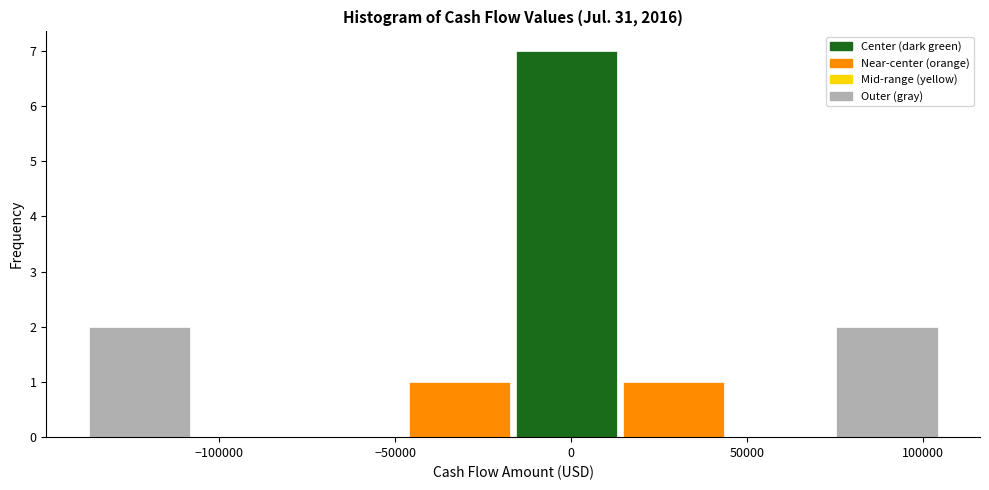

Reading left to right, list every bar in this chart as the range it spans on the x-axis followed by its height. Neither the bar edges nor the heights are printed on the chart, so give them approximately, as read against the axes.

-140000 to -110000: 2
-110000 to -75000: 0
-75000 to -45000: 0
-45000 to -15000: 1
-15000 to 15000: 7
15000 to 45000: 1
45000 to 75000: 0
75000 to 105000: 2